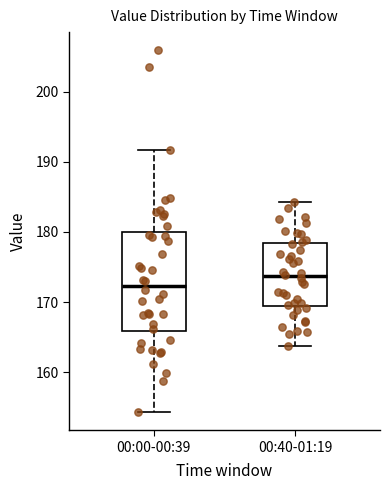

Which box is the tallest, from its lower edge to its upper edge?

00:00-00:39